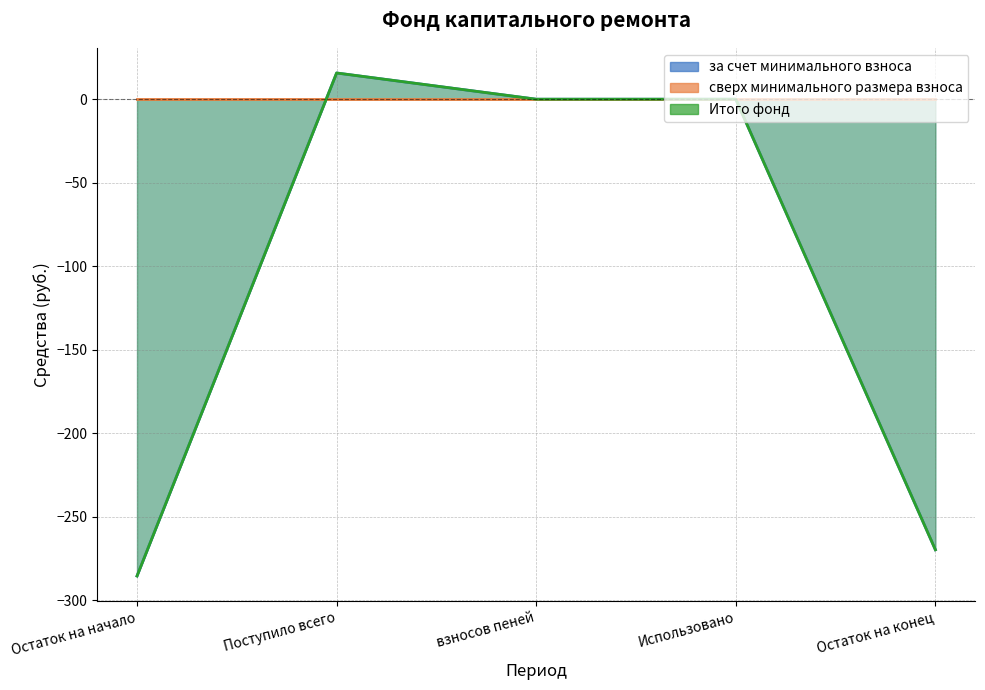

Which series changed the most between Поступило всего and взносов пеней?

за счет минимального взноса